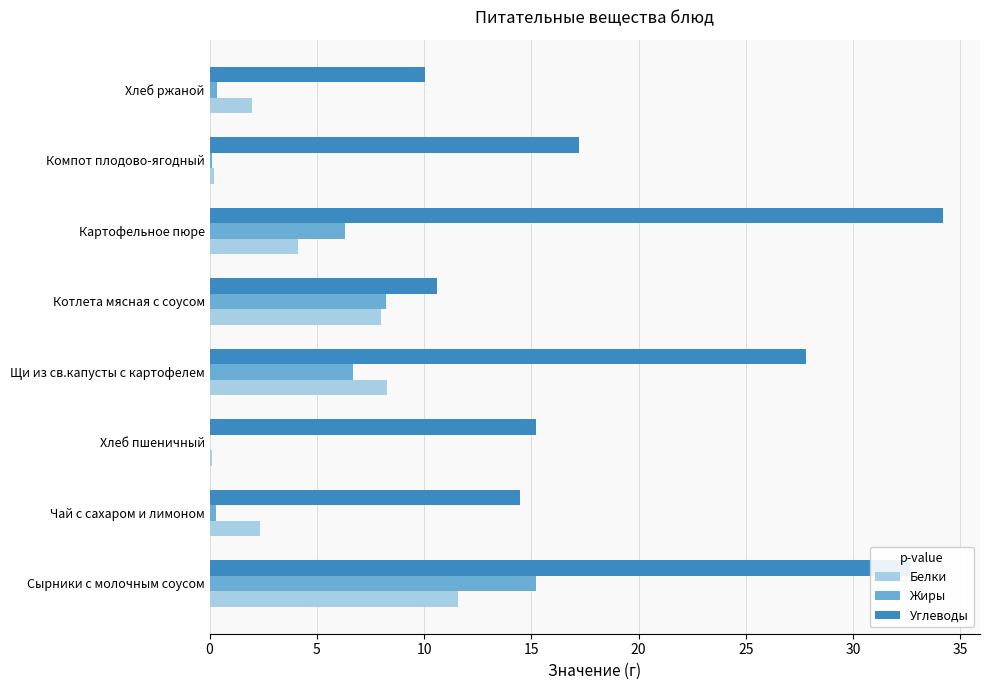

Is it true that Жиры equals -5.8 at Хлеб пшеничный?

False